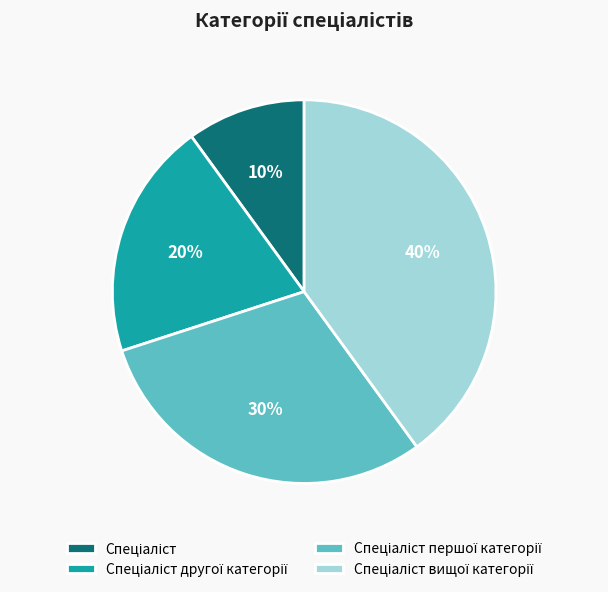

To the nearest percent, what is the average slice percentage?

25%